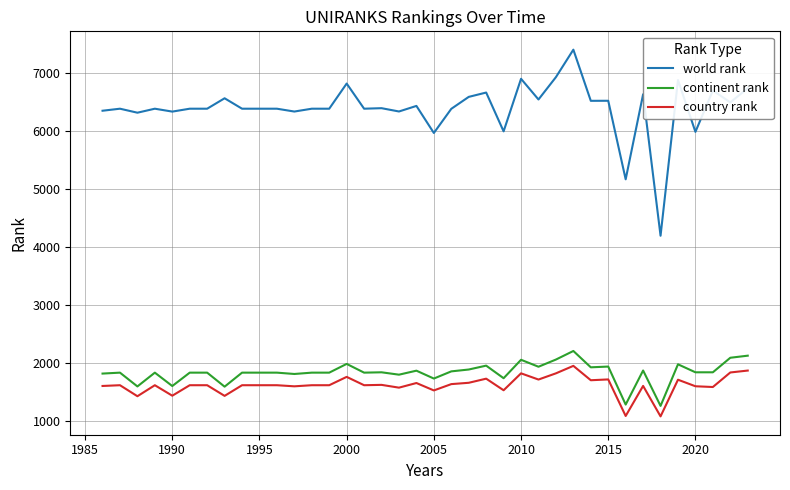

What is the difference between the second highest and minimum values in the world rank series?

2738